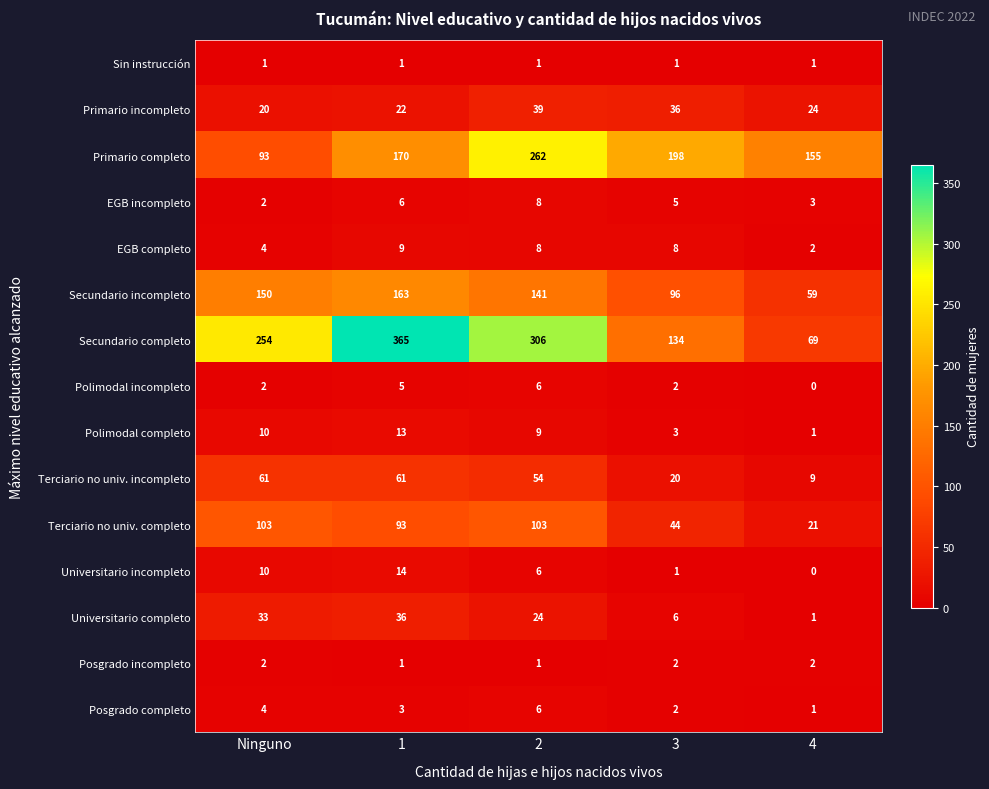

Which category has the lowest value across all series?

4